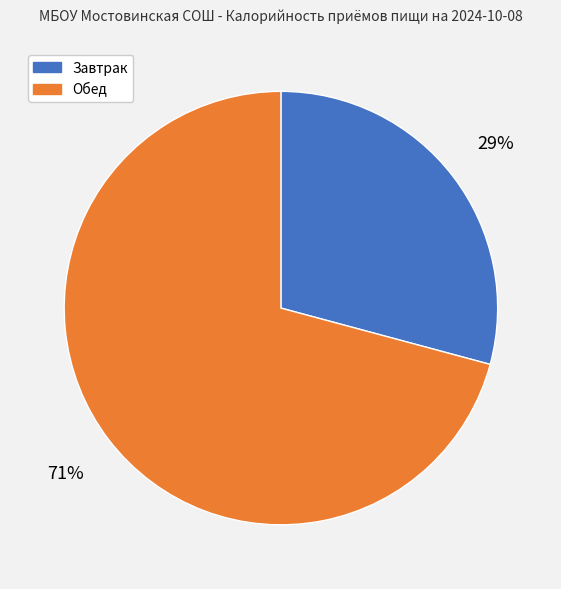

To the nearest percent, what portion does Завтрак represent?

29%